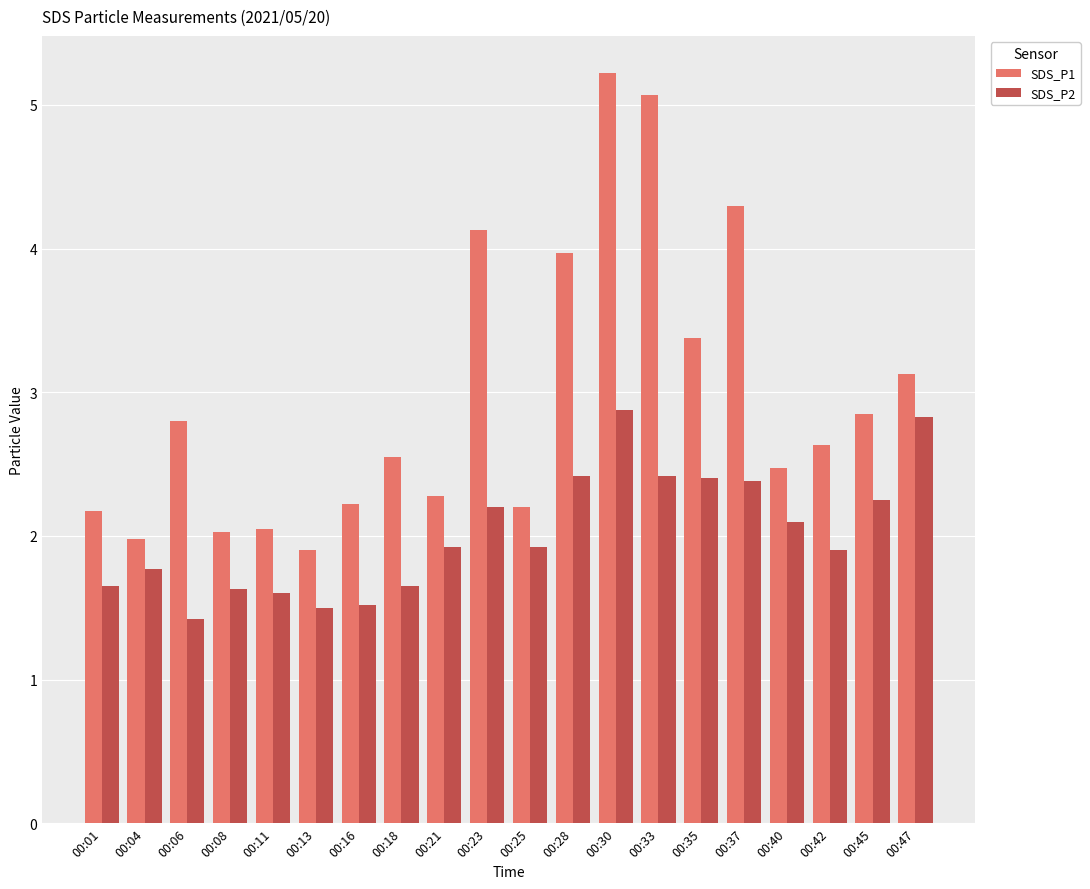

At how many categories does at least one series exceed 1?

20